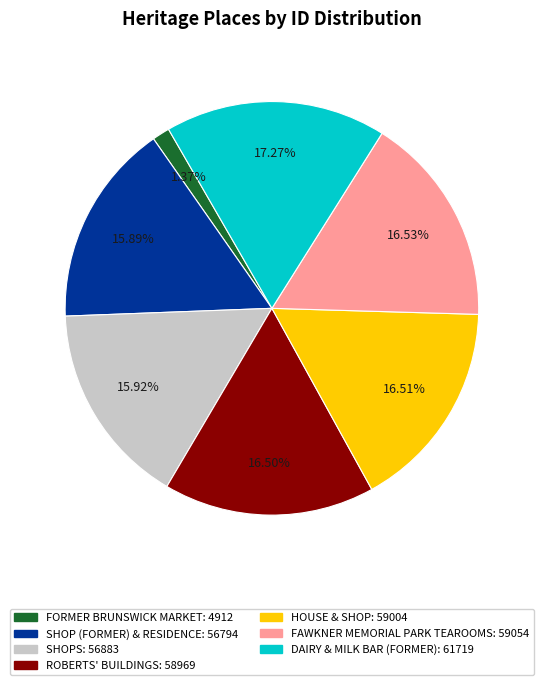

How much of the chart is everything except HOUSE & SHOP?

83.5%